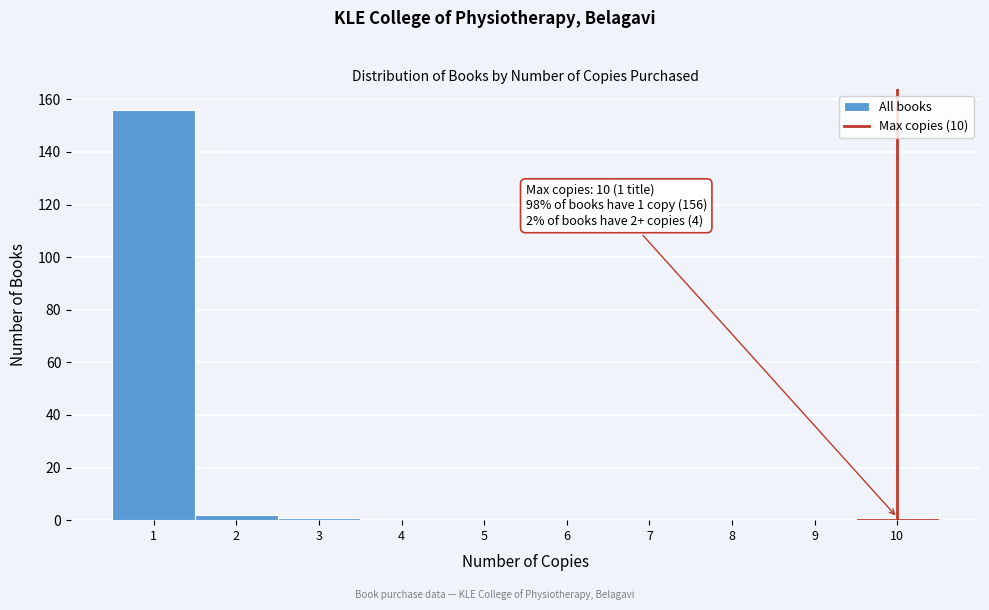

Over which range of the x-axis is the bar tallest?

0.5 to 1.5